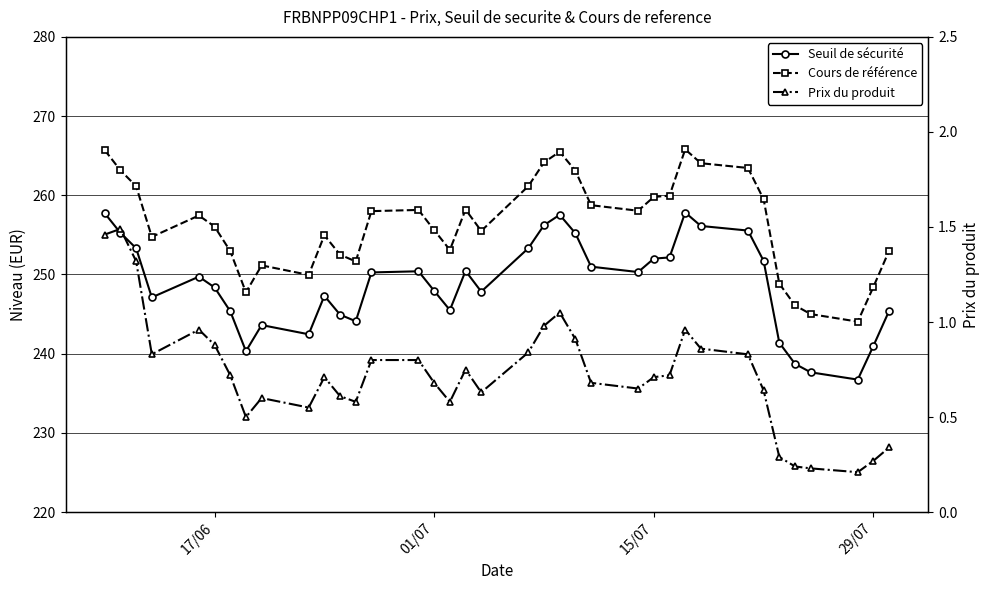

What is the highest value of the Cours de référence series?

265.8